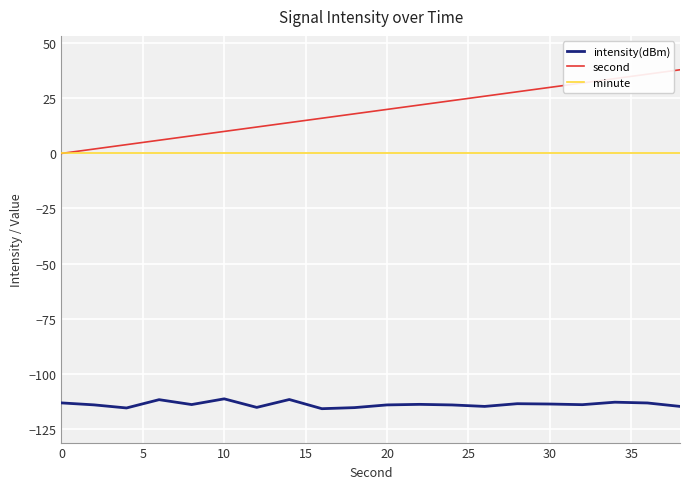

True or false: intensity(dBm) has more than 2 points higher than both neighbors.

True